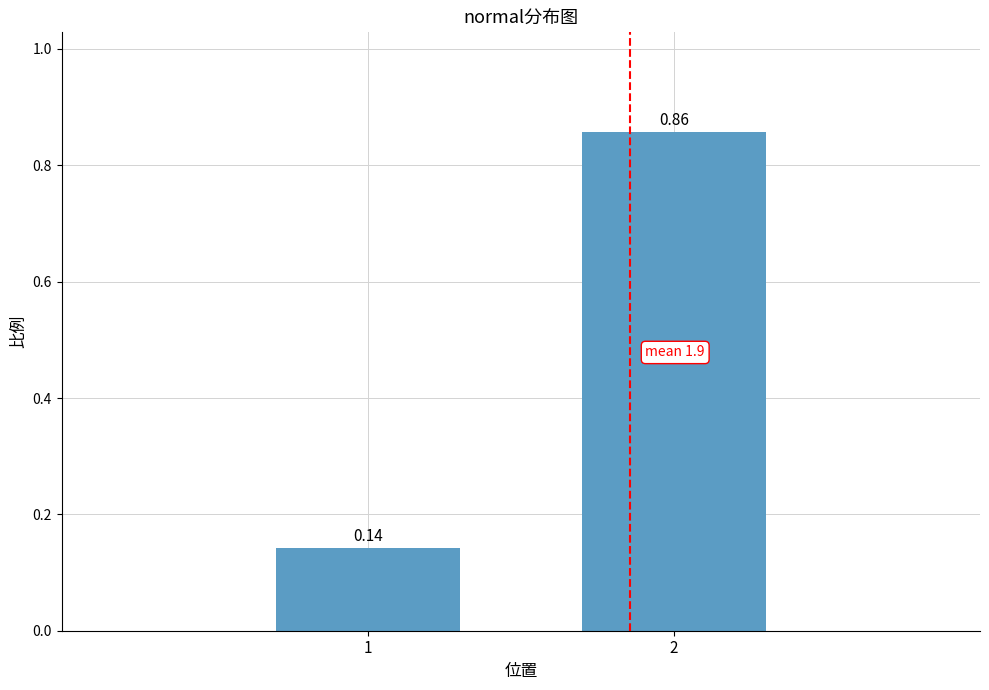

List the labels in order of value, smallest first.

1, 2